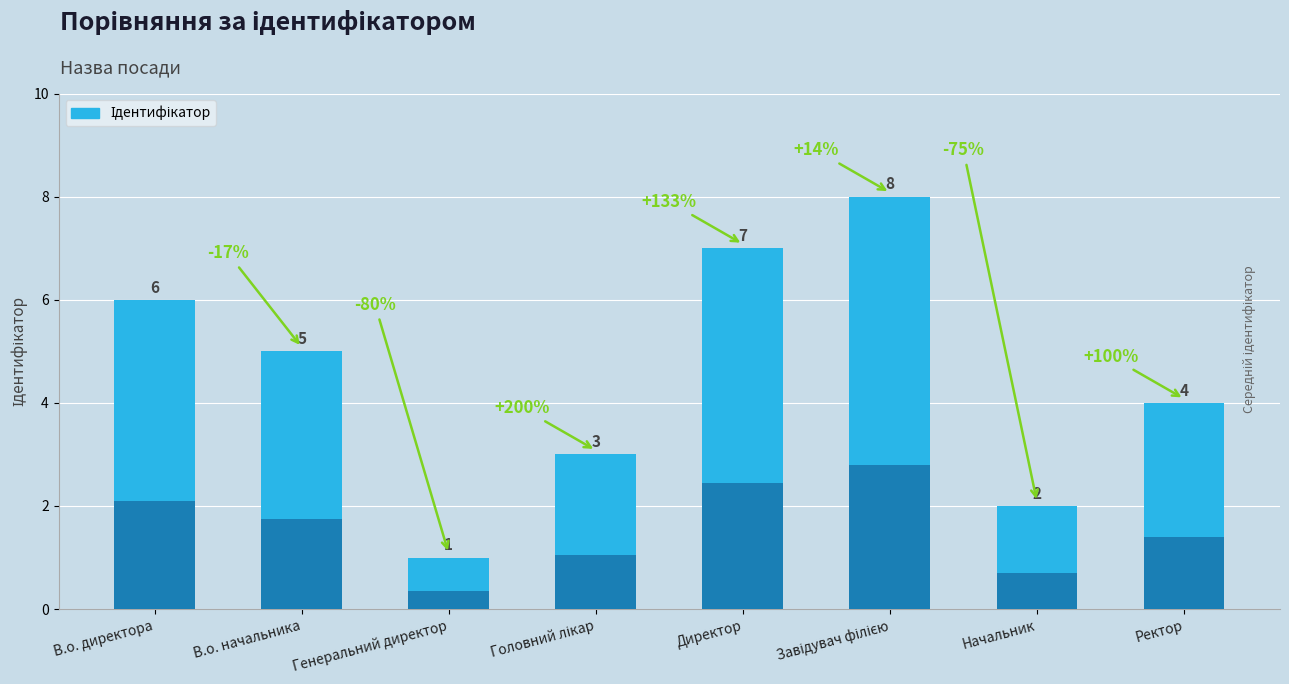

List the labels in order of value, largest first.

Завідувач філією, Директор, В.о. директора, В.о. начальника, Ректор, Головний лікар, Начальник, Генеральний директор